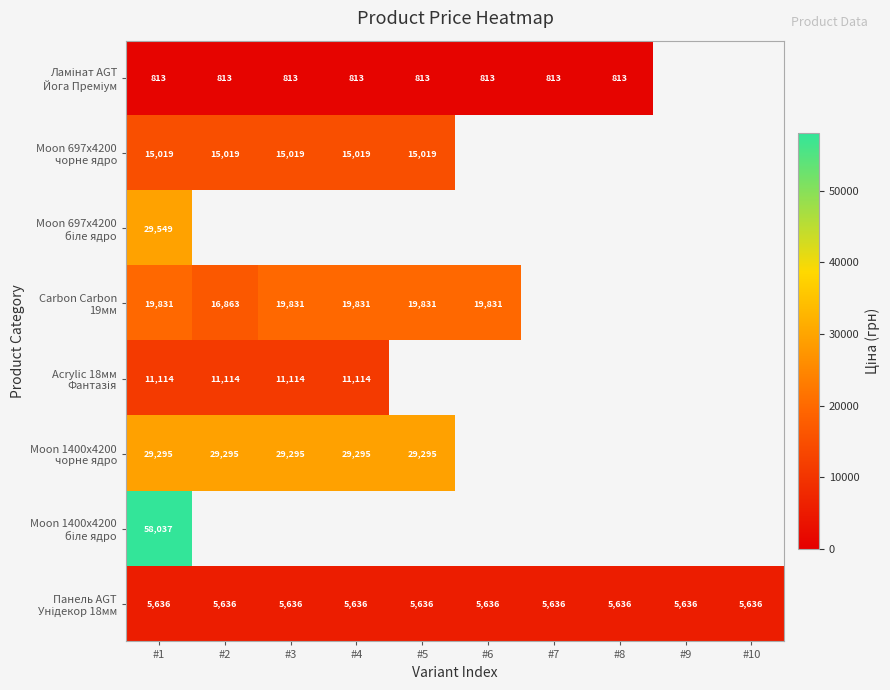

At which label is Moon 1400x4200 чорне ядро closest to 29294?

#1